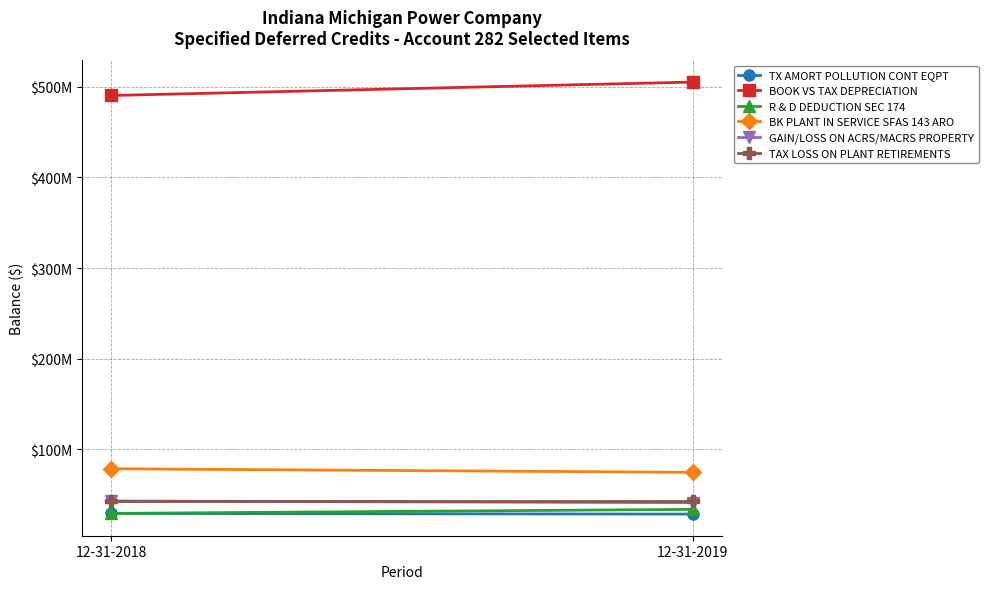

Is it true that R & D DEDUCTION SEC 174 equals 29510430.4 at 12-31-2018?

True